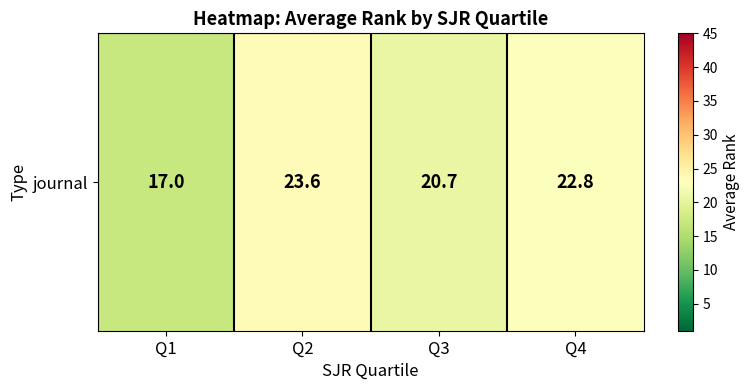

How many values exceed 22?

2